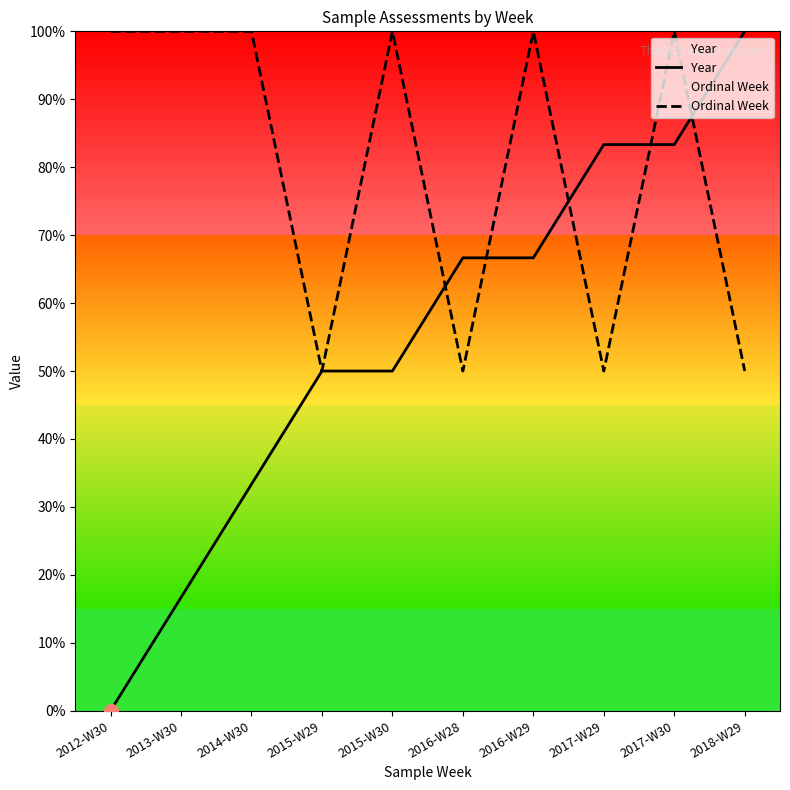

What is the label of the 8th point from the left?

2017-W29